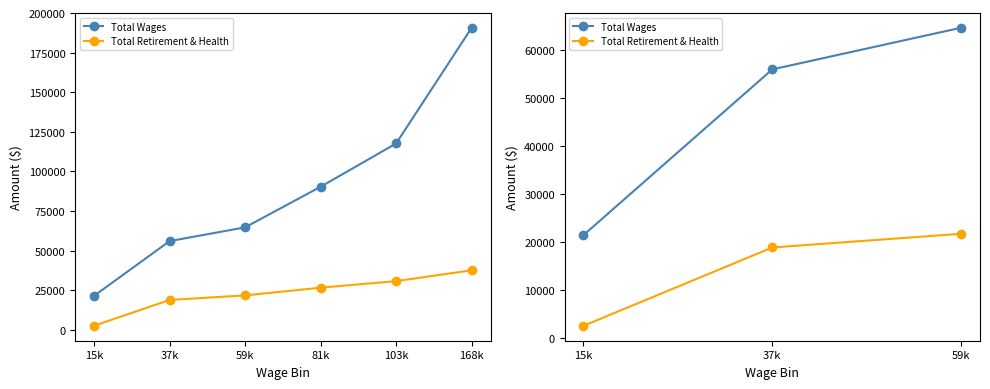

The value of Total Wages at 59k is 99588.8. True or false?

False